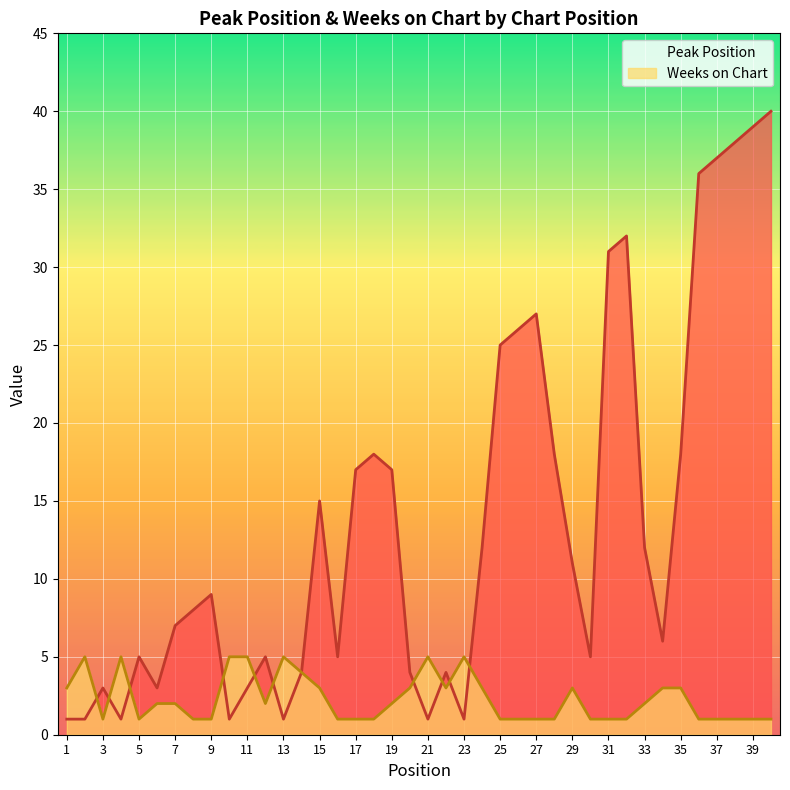

At 18, list the series in order from smallest to largest.

Weeks on Chart, Peak Position